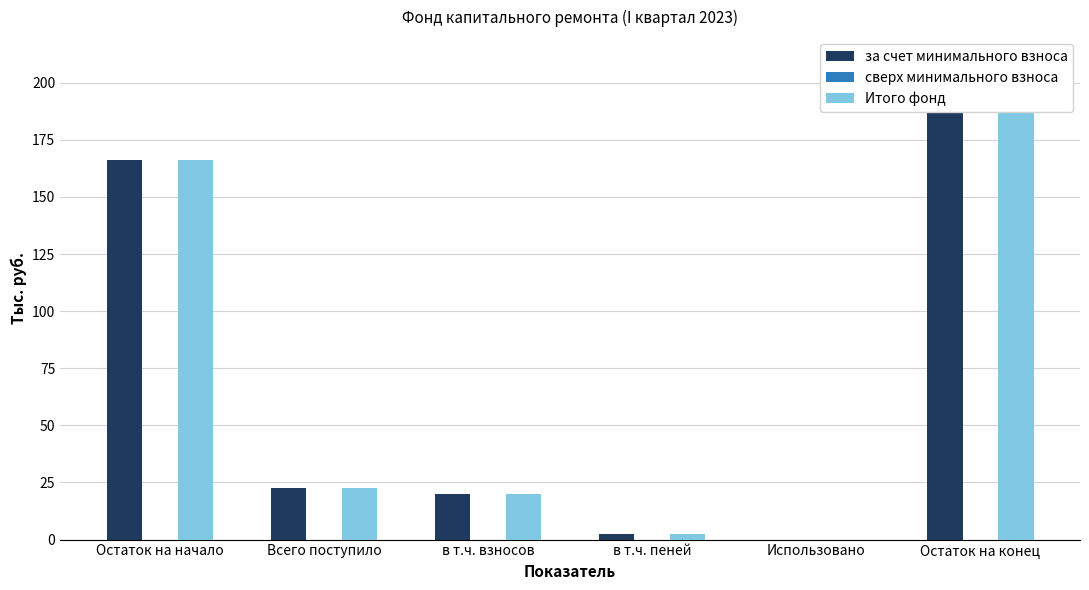

Which series has the largest range (max minus min)?

за счет минимального взноса